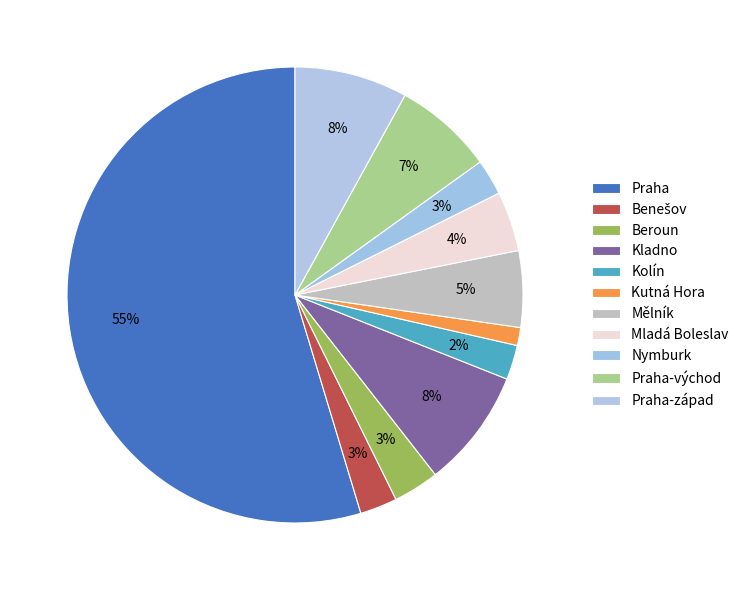

To the nearest percent, what is the difference between the Kolín and Kladno slice percentages?

6%